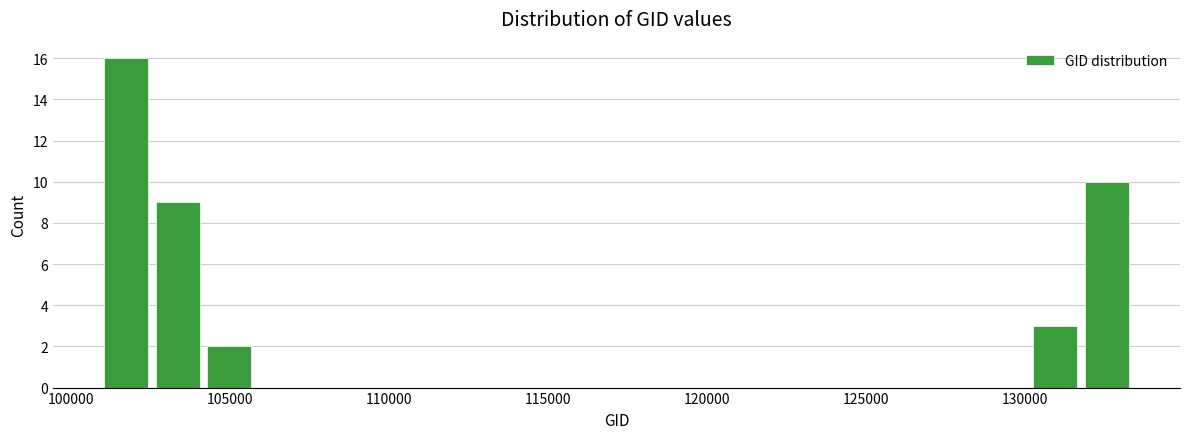

Read against the x-axis, roughly where is the centre of the tallest bar?

101500